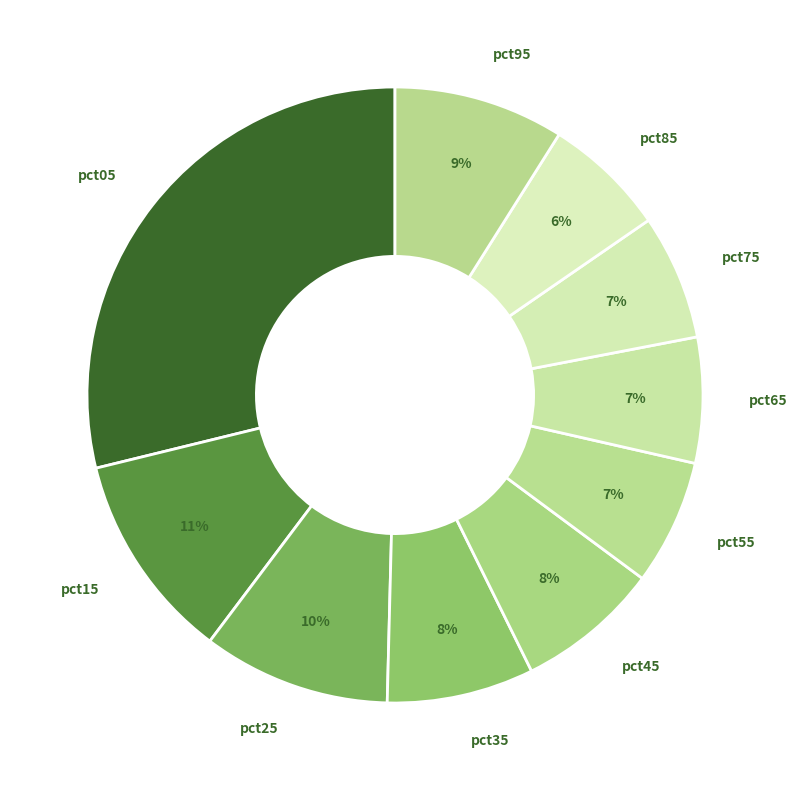

How many slices are in this pie chart?

10